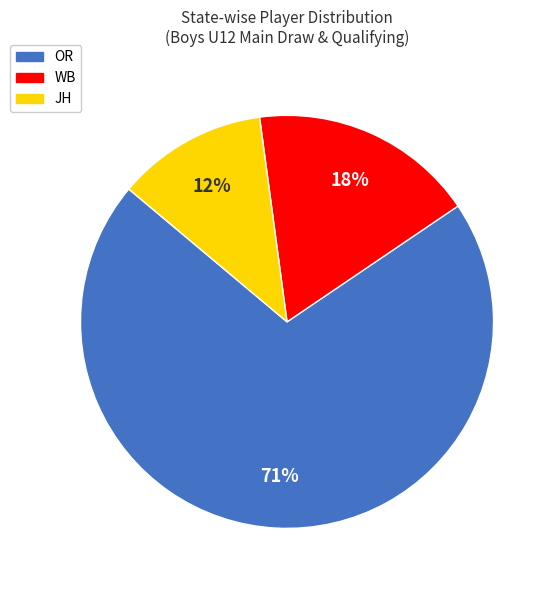

To the nearest percent, what is the average slice percentage?

33%